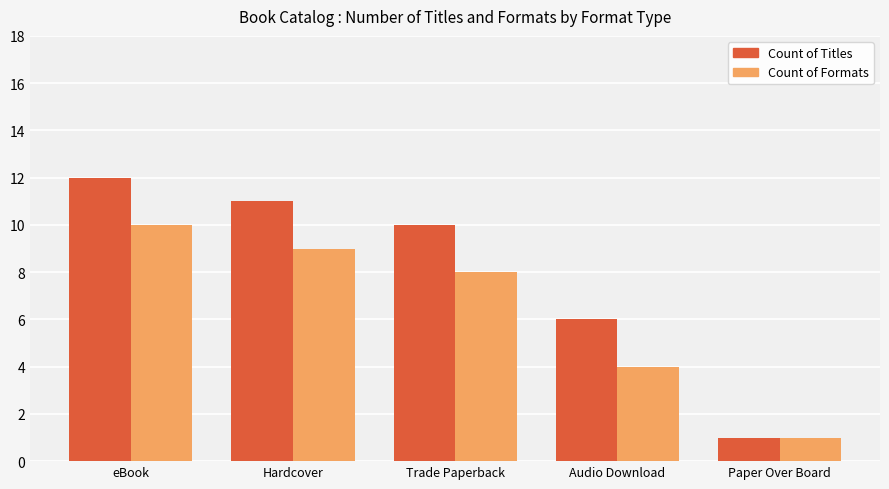

Which series has the largest total across all categories?

Count of Titles